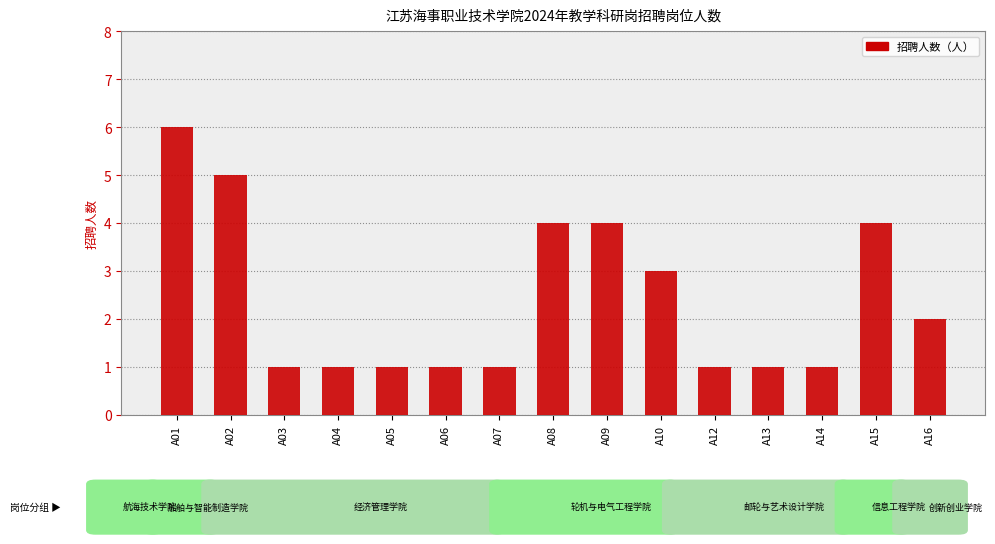

Reading right to left, list all the values displayed in this chart.

2	4	1	1	1	3	4	4	1	1	1	1	1	5	6